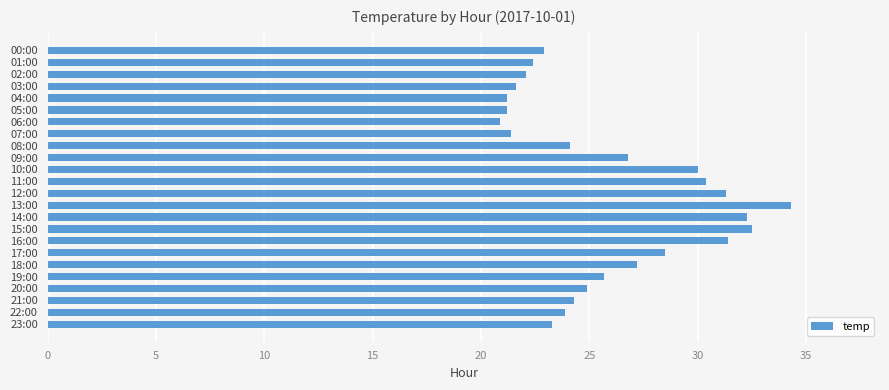

The chart shows a value of 9.3 at 06:00. True or false?

False